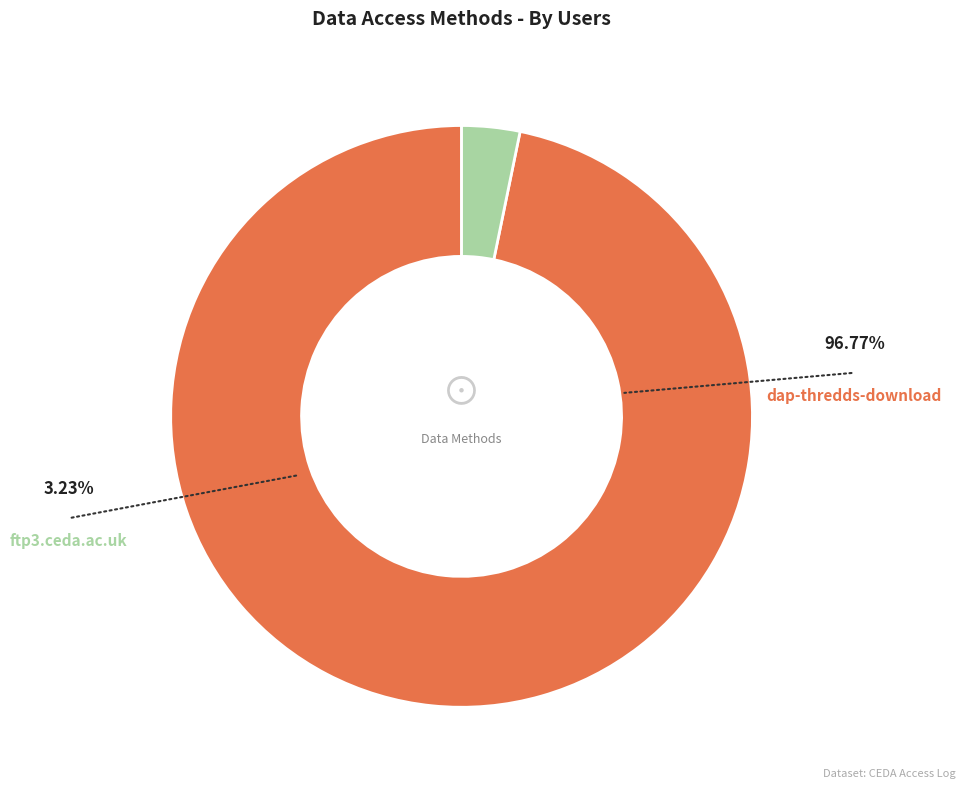

Is there any slice that represents more than half of the pie?

Yes